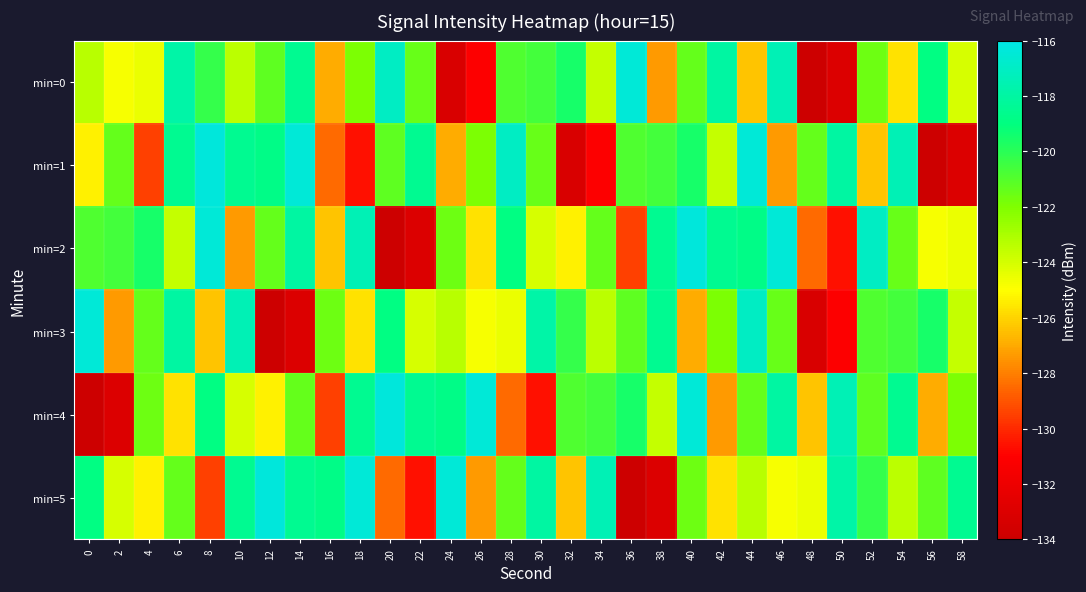

Reading left to right, what are all the values shown in this chart?

min=0: 0=-123.3	2=-124.8	4=-124.6	6=-117.9	8=-120.3	10=-123.4	12=-121.2	14=-118.5	16=-127.0	18=-121.9	20=-117.0	22=-121.5	24=-133.2	26=-131.1	28=-120.9	30=-120.6	32=-119.5	34=-123.6	36=-116.5	38=-127.4	40=-121.4	42=-118.0	44=-126.4	46=-117.4	48=-133.9	50=-133.0	52=-121.6	54=-125.7	56=-119.0	58=-124.1
min=1: 0=-125.3	2=-121.4	4=-129.5	6=-118.5	8=-116.3	10=-118.5	12=-118.8	14=-116.4	16=-128.5	18=-130.6	20=-121.2	22=-118.5	24=-127.0	26=-121.9	28=-117.0	30=-121.5	32=-133.2	34=-131.1	36=-120.9	38=-120.6	40=-119.5	42=-123.6	44=-116.5	46=-127.4	48=-121.4	50=-118.0	52=-126.4	54=-117.4	56=-133.9	58=-133.0
min=2: 0=-120.9	2=-120.6	4=-119.5	6=-123.6	8=-116.5	10=-127.4	12=-121.4	14=-118.0	16=-126.4	18=-117.4	20=-133.9	22=-133.0	24=-121.6	26=-125.7	28=-119.0	30=-124.1	32=-125.3	34=-121.4	36=-129.5	38=-118.5	40=-116.3	42=-118.5	44=-118.8	46=-116.4	48=-128.5	50=-130.6	52=-117.0	54=-121.5	56=-124.8	58=-124.6
min=3: 0=-116.5	2=-127.4	4=-121.4	6=-118.0	8=-126.4	10=-117.4	12=-133.9	14=-133.0	16=-121.6	18=-125.7	20=-119.0	22=-124.1	24=-123.3	26=-124.8	28=-124.6	30=-117.9	32=-120.3	34=-123.4	36=-121.2	38=-118.5	40=-127.0	42=-121.9	44=-117.0	46=-121.5	48=-133.2	50=-131.1	52=-120.9	54=-120.6	56=-119.5	58=-123.6
min=4: 0=-133.9	2=-133.0	4=-121.6	6=-125.7	8=-119.0	10=-124.1	12=-125.3	14=-121.4	16=-129.5	18=-118.5	20=-116.3	22=-118.5	24=-118.8	26=-116.4	28=-128.5	30=-130.6	32=-120.9	34=-120.6	36=-119.5	38=-123.6	40=-116.5	42=-127.4	44=-121.4	46=-118.0	48=-126.4	50=-117.4	52=-121.2	54=-118.5	56=-127.0	58=-121.9
min=5: 0=-119.0	2=-124.1	4=-125.3	6=-121.4	8=-129.5	10=-118.5	12=-116.3	14=-118.5	16=-118.8	18=-116.4	20=-128.5	22=-130.6	24=-116.5	26=-127.4	28=-121.4	30=-118.0	32=-126.4	34=-117.4	36=-133.9	38=-133.0	40=-121.6	42=-125.7	44=-123.3	46=-124.8	48=-124.6	50=-117.9	52=-120.3	54=-123.4	56=-121.2	58=-118.5